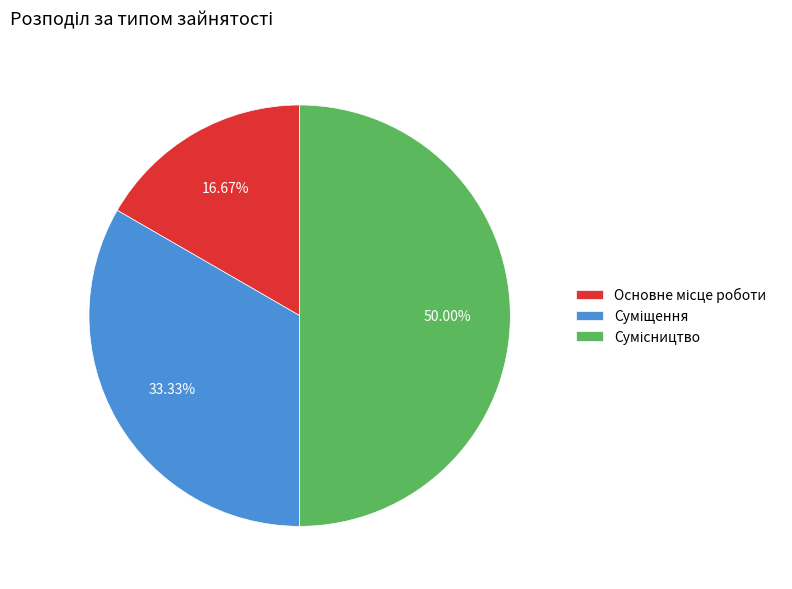

To the nearest percent, what is the combined percentage of Сумісництво and Суміщення?

83%